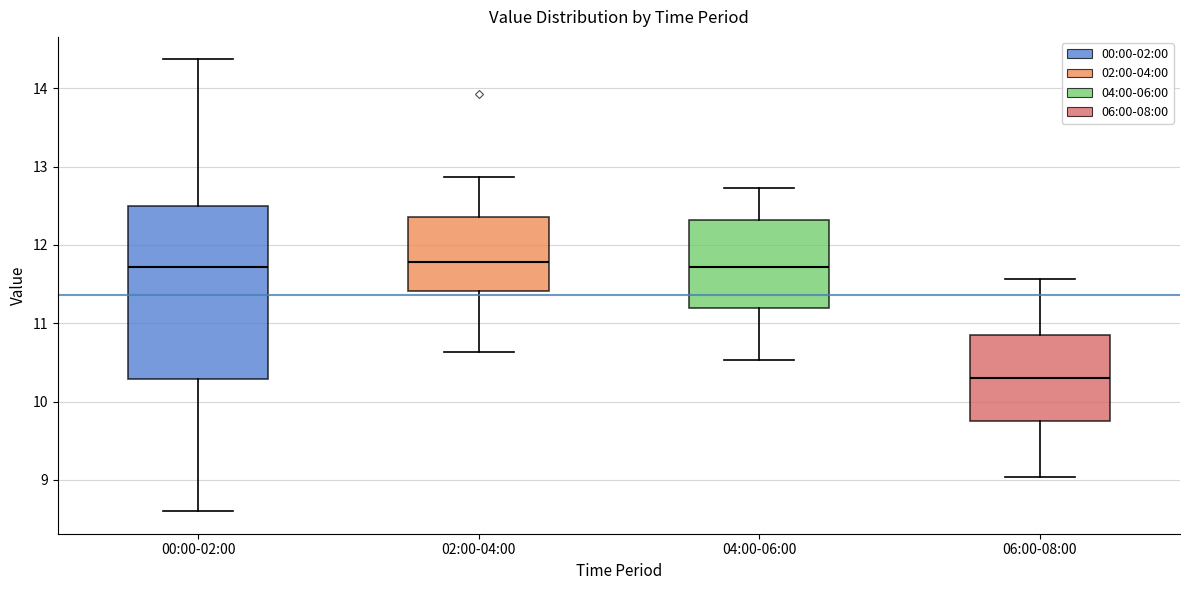

Where is the lower edge of the box for 06:00-08:00 on the y-axis? The values are not printed on the chart, so give them approximately, as read against the axis.

9.8